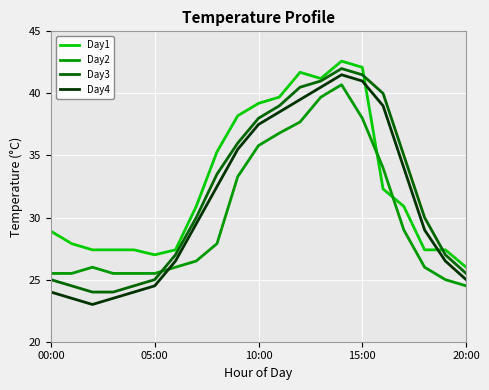

After their last crossing, which series has the higher values: Day2 or Day1?

Day1